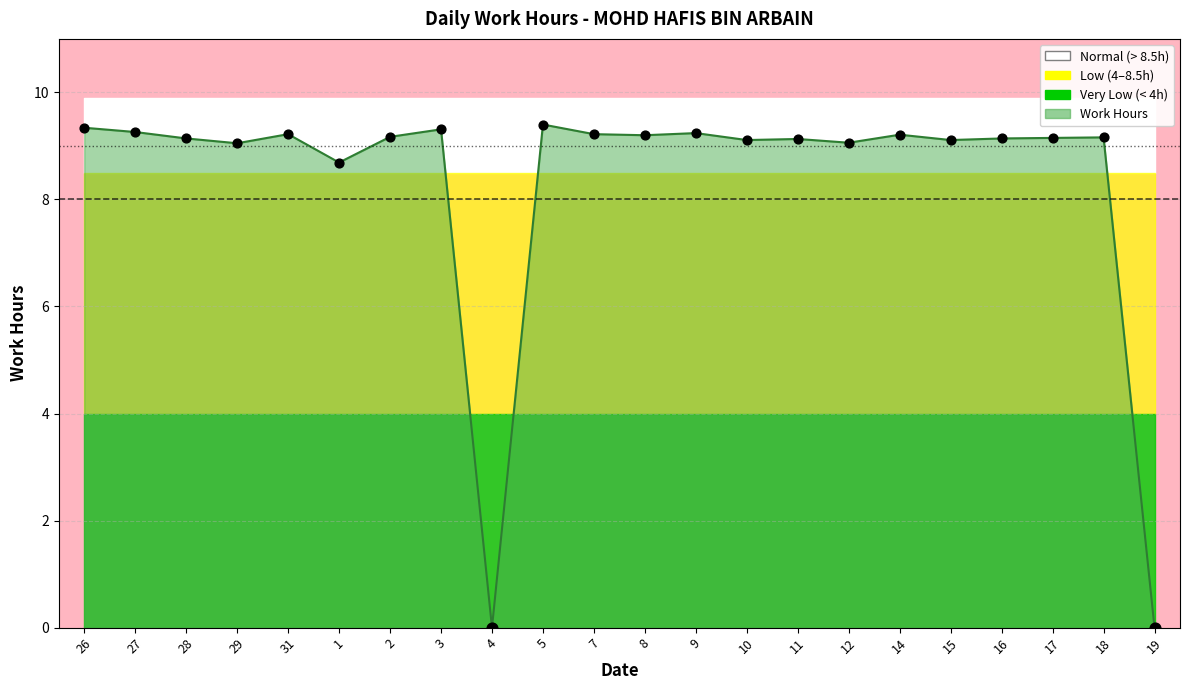

Between 17 and 12, which is larger?

17